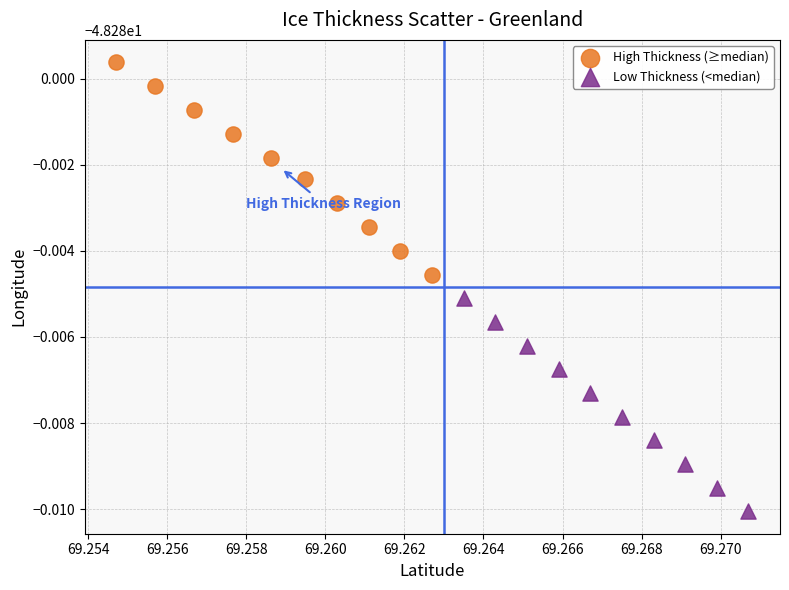

Which series contains the highest Y value?

High Thickness (≥median)